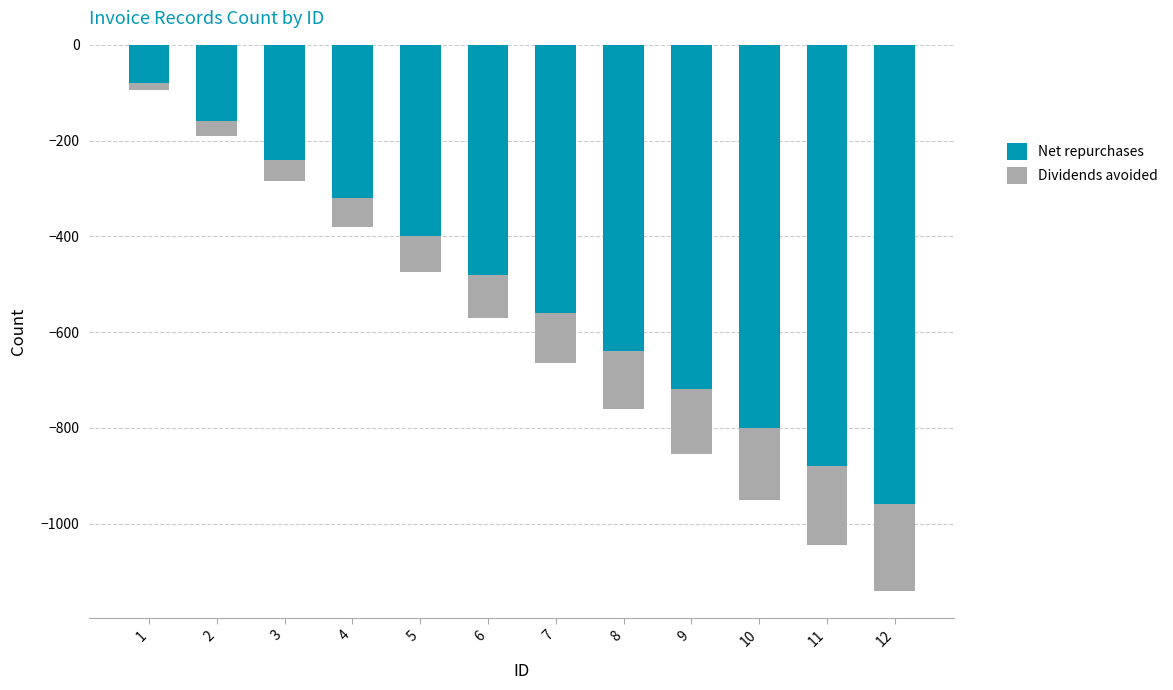

What is the minimum value shown in the chart?

-960